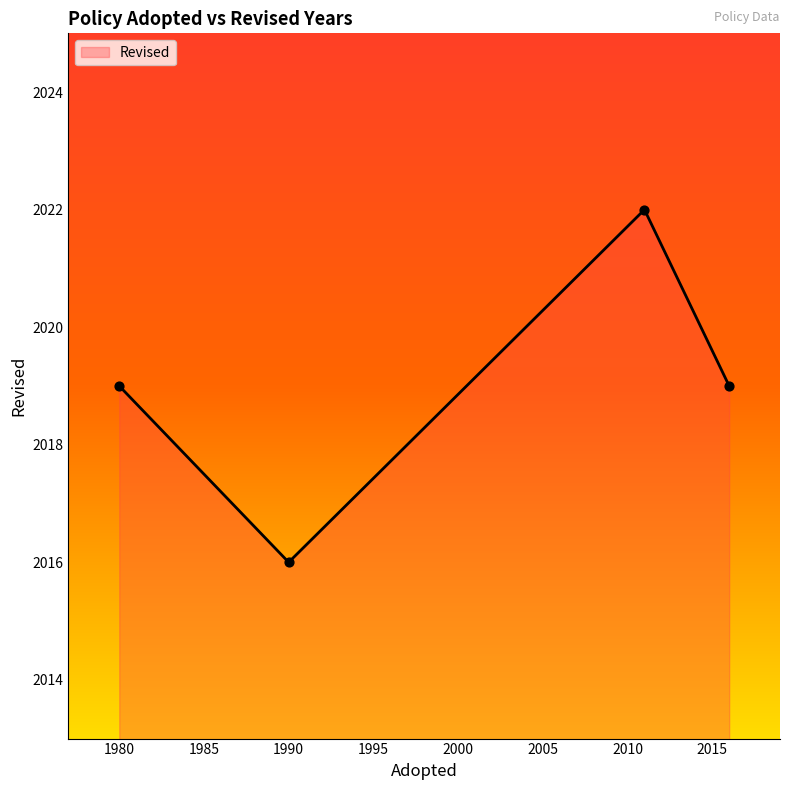

What is the smallest value displayed?

2016